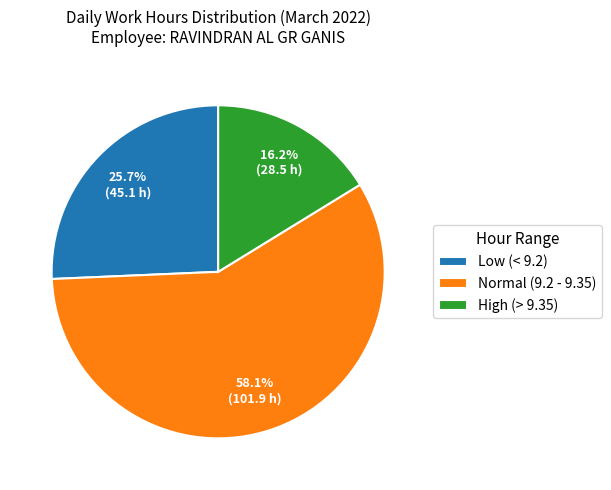

Does Low (< 9.2) account for over 50% of the chart?

No